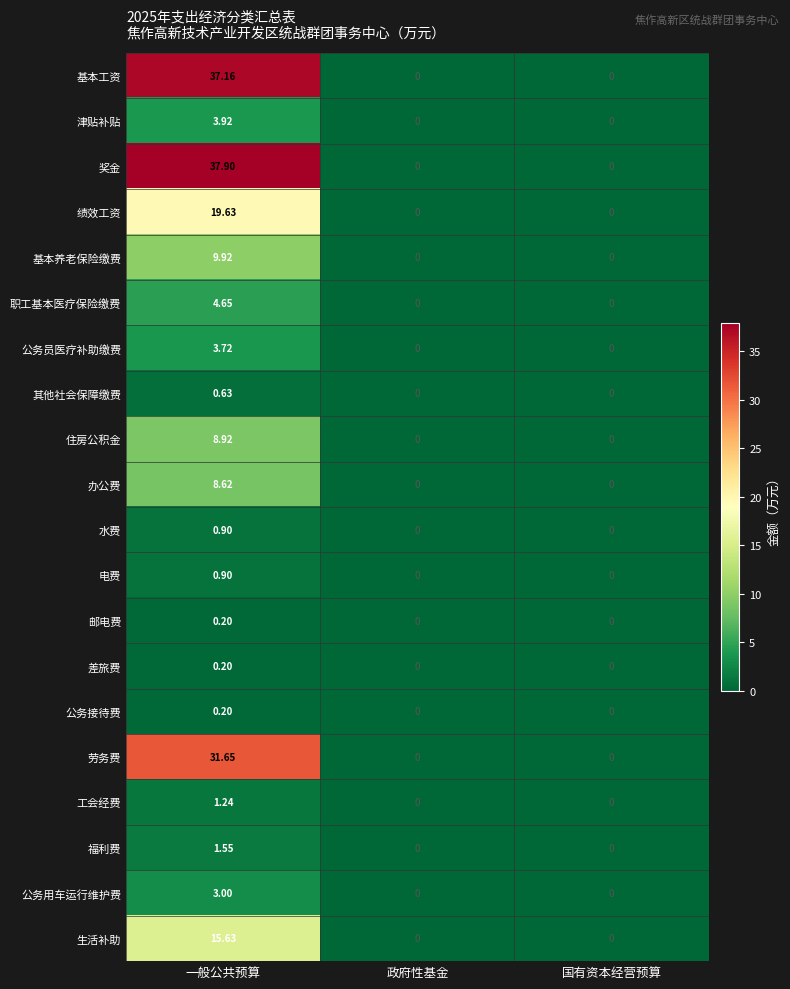

Which series has the largest range (max minus min)?

奖金